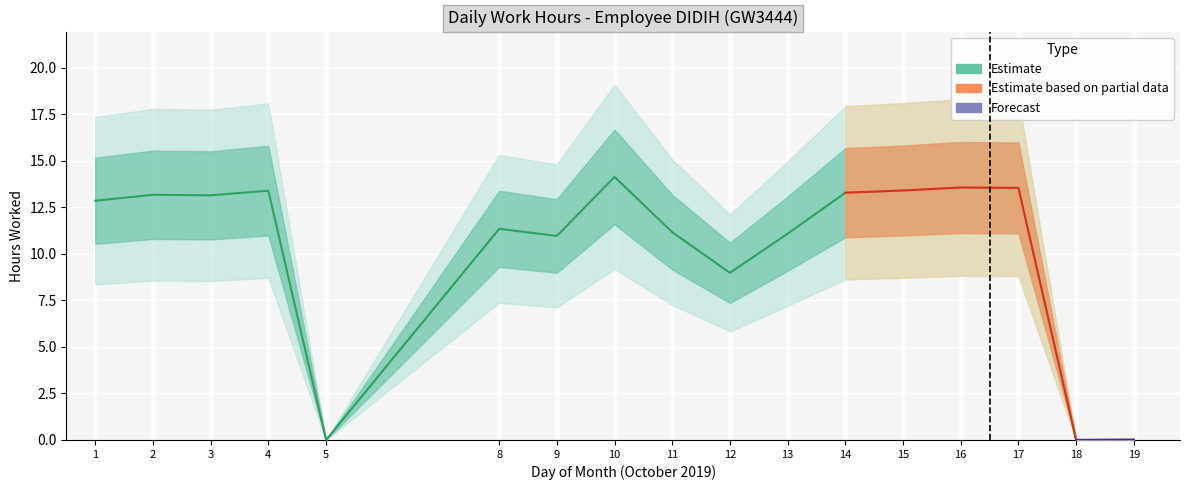

List the labels in order of value, largest first.

10, 16, 17, 15, 4, 14, 2, 3, 1, 8, 11, 13, 9, 12, 19, 5, 18